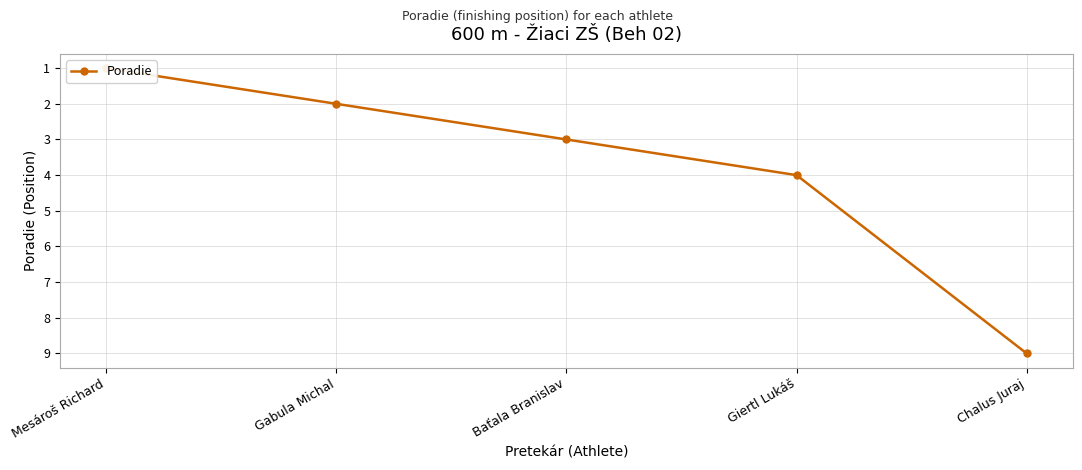

Between Baťala Branislav and Chalus Juraj, which is larger?

Chalus Juraj